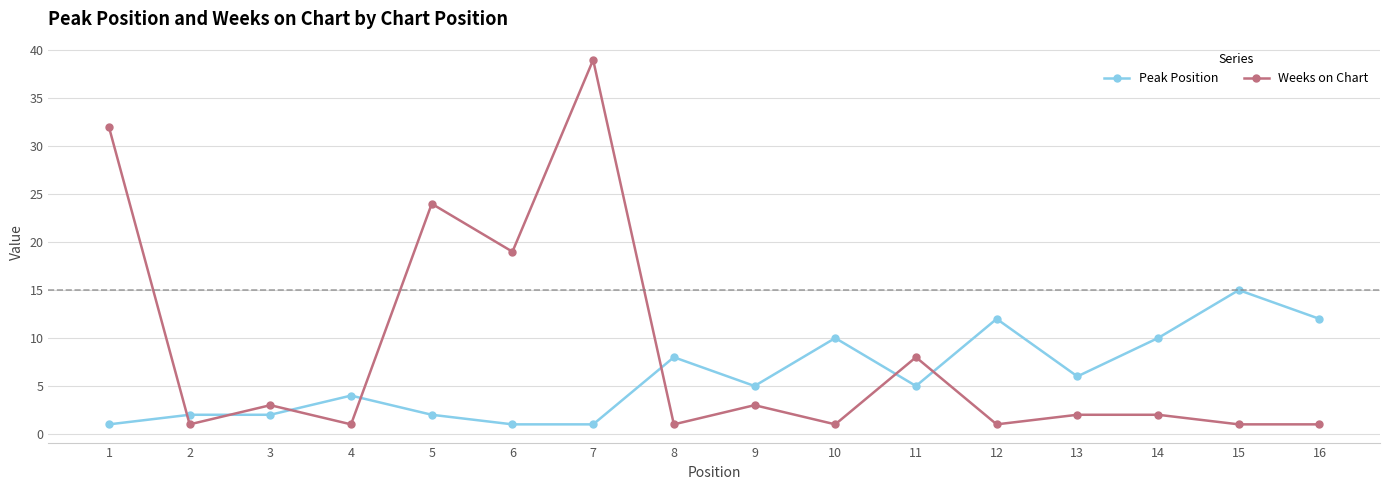

The value of Peak Position at 5 is 2. True or false?

True